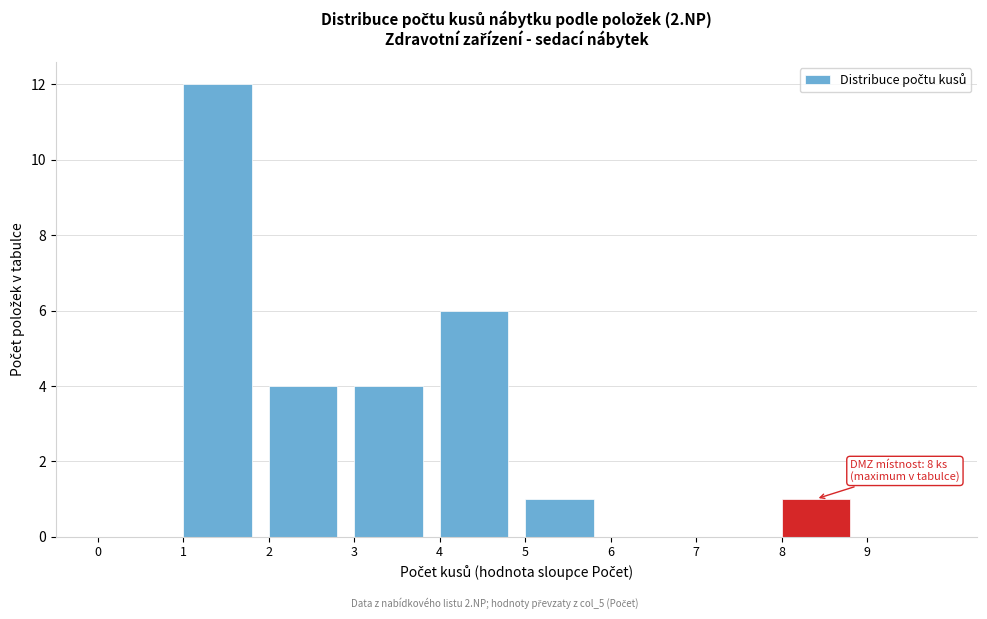

Over which range of the x-axis is the bar tallest?

1 to 2